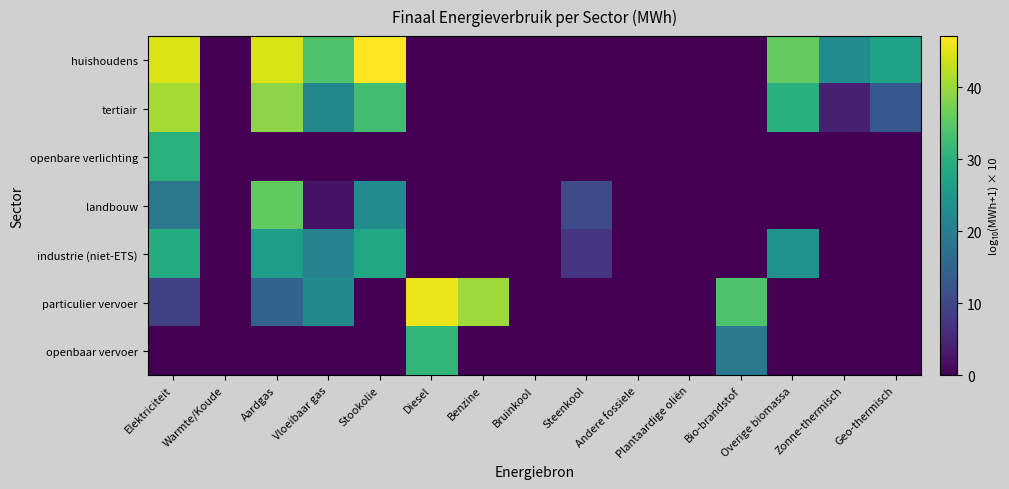

Which series has the largest total across all categories?

huishoudens